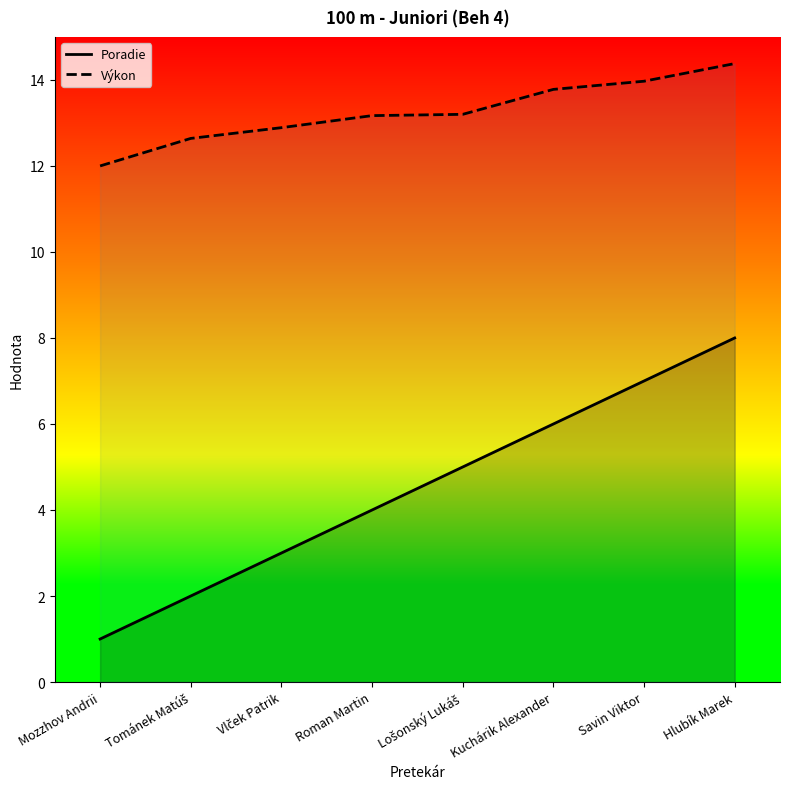

How many Poradie values are between 3 and 7?

5